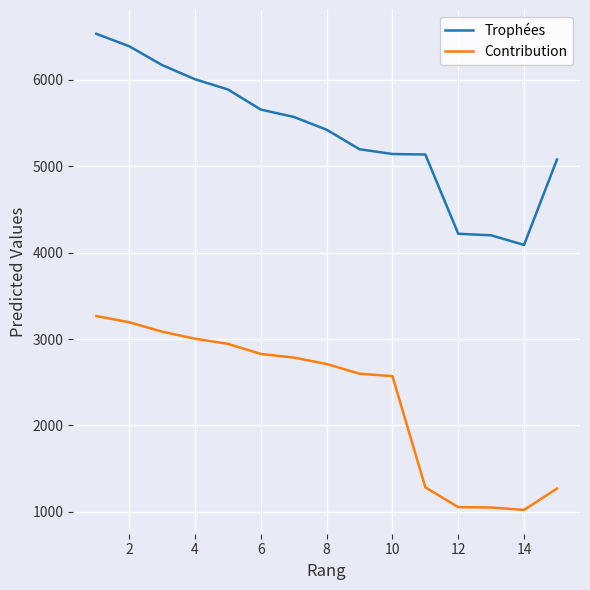

How many distinct data groups are displayed?

2